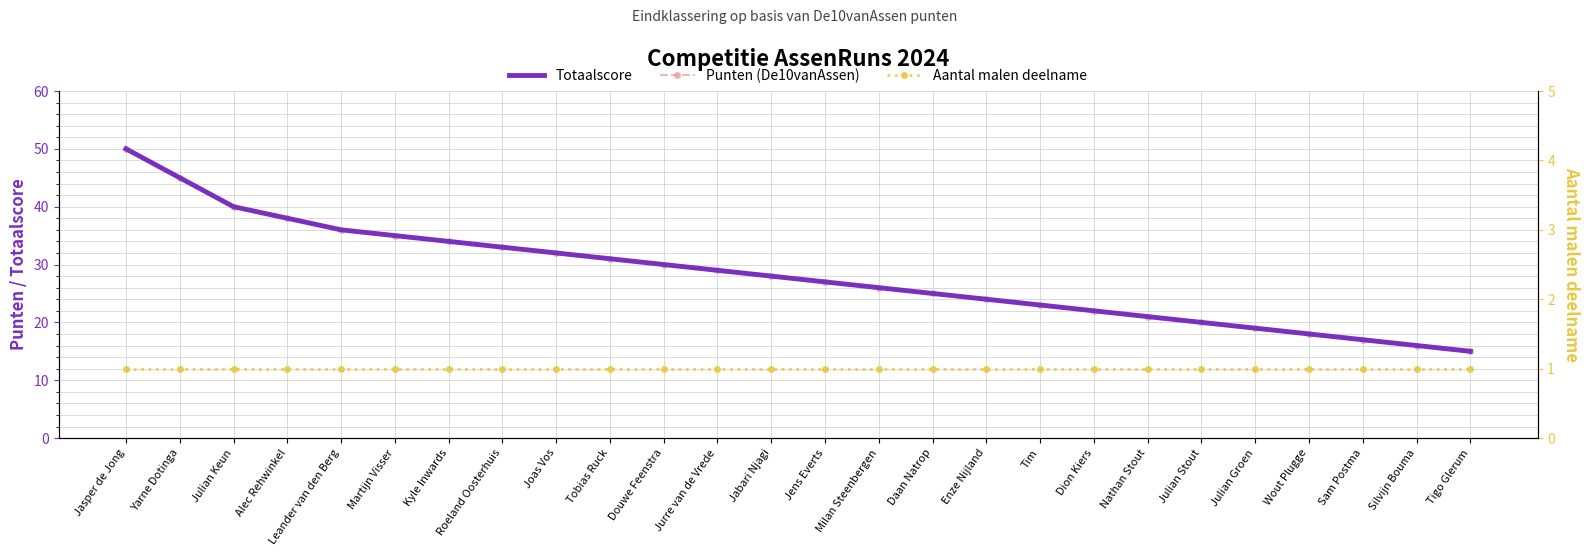

Reading right to left, extract all data points from this chart.

Totaalscore: Tigo Glerum=15	Silvijn Bouma=16	Sam Postma=17	Wout Plugge=18	Julian Groen=19	Julian Stout=20	Nathan Stout=21	Dion Kiers=22	Tim=23	Enze Nijland=24	Daan Natrop=25	Milan Steenbergen=26	Jens Everts=27	Jabari Njagi=28	Jurre van de Vrede=29	Douwe Feenstra=30	Tobias Ruck=31	Joas Vos=32	Roeland Oosterhuis=33	Kyle Inwards=34	Martijn Visser=35	Leander van den Berg=36	Alec Rehwinkel=38	Julian Keun=40	Yarne Dotinga=45	Jasper de Jong=50
Punten (De10vanAssen): Tigo Glerum=15	Silvijn Bouma=16	Sam Postma=17	Wout Plugge=18	Julian Groen=19	Julian Stout=20	Nathan Stout=21	Dion Kiers=22	Tim=23	Enze Nijland=24	Daan Natrop=25	Milan Steenbergen=26	Jens Everts=27	Jabari Njagi=28	Jurre van de Vrede=29	Douwe Feenstra=30	Tobias Ruck=31	Joas Vos=32	Roeland Oosterhuis=33	Kyle Inwards=34	Martijn Visser=35	Leander van den Berg=36	Alec Rehwinkel=38	Julian Keun=40	Yarne Dotinga=45	Jasper de Jong=50
Aantal malen deelname: Tigo Glerum=1	Silvijn Bouma=1	Sam Postma=1	Wout Plugge=1	Julian Groen=1	Julian Stout=1	Nathan Stout=1	Dion Kiers=1	Tim=1	Enze Nijland=1	Daan Natrop=1	Milan Steenbergen=1	Jens Everts=1	Jabari Njagi=1	Jurre van de Vrede=1	Douwe Feenstra=1	Tobias Ruck=1	Joas Vos=1	Roeland Oosterhuis=1	Kyle Inwards=1	Martijn Visser=1	Leander van den Berg=1	Alec Rehwinkel=1	Julian Keun=1	Yarne Dotinga=1	Jasper de Jong=1